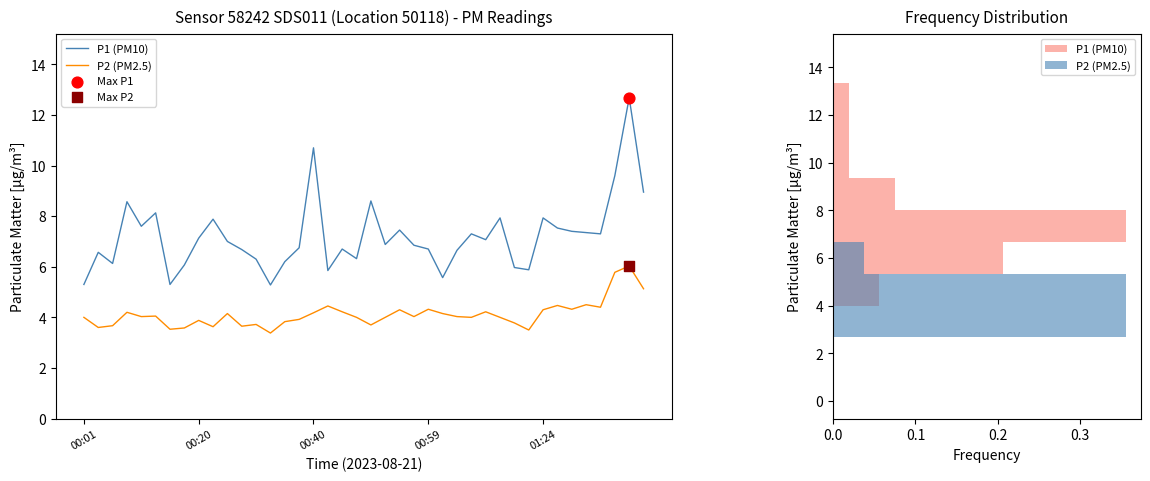

What are all the series names shown in the legend?

P1 (PM10), P2 (PM2.5)